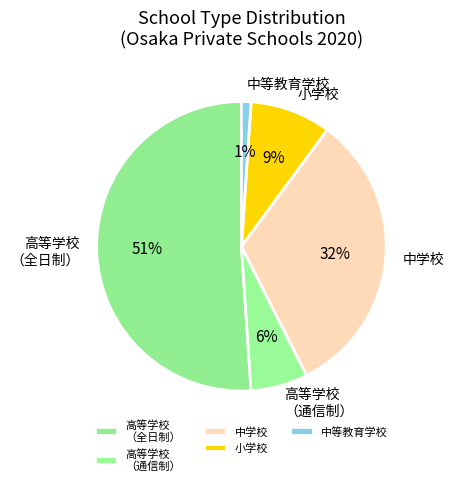

To the nearest percent, what is the average slice percentage?

20%